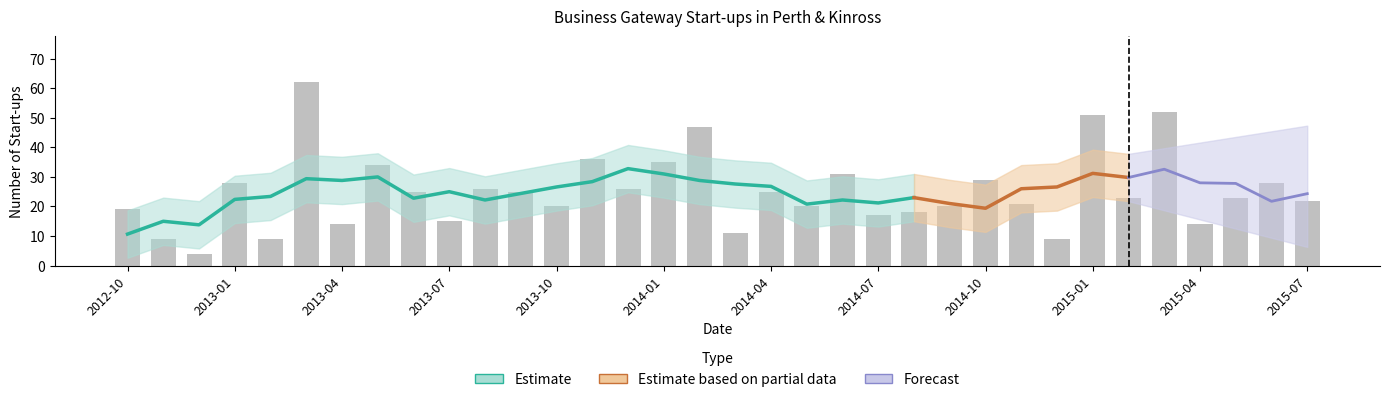

What is the change in value from 2012-11 to 2013-10?

+11